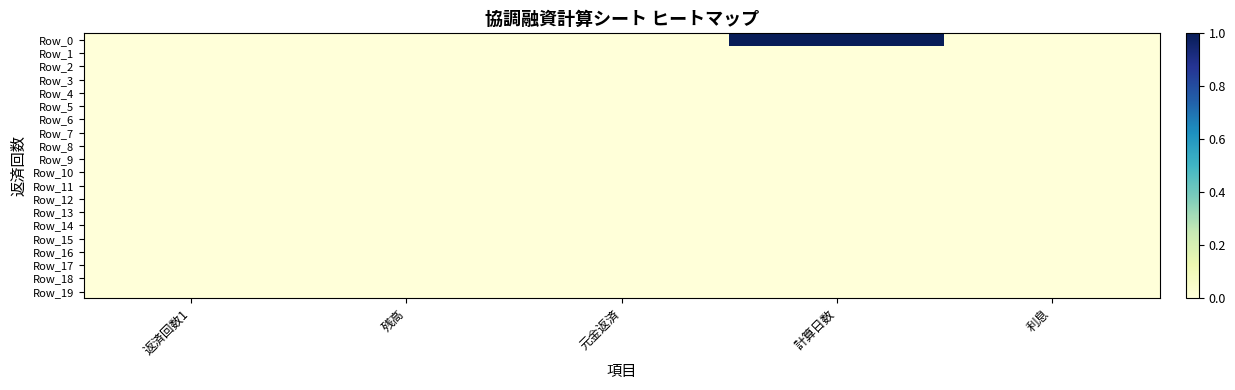

Which category has the lowest value across all series?

返済回数1